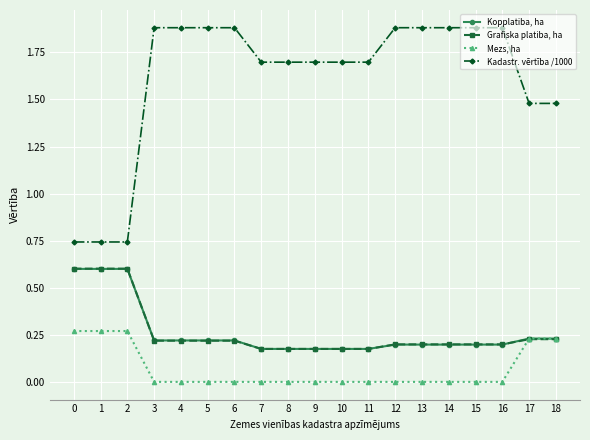

True or false: Mezs, ha and Kadastr. vērtība /1000 intersect in this chart.

False